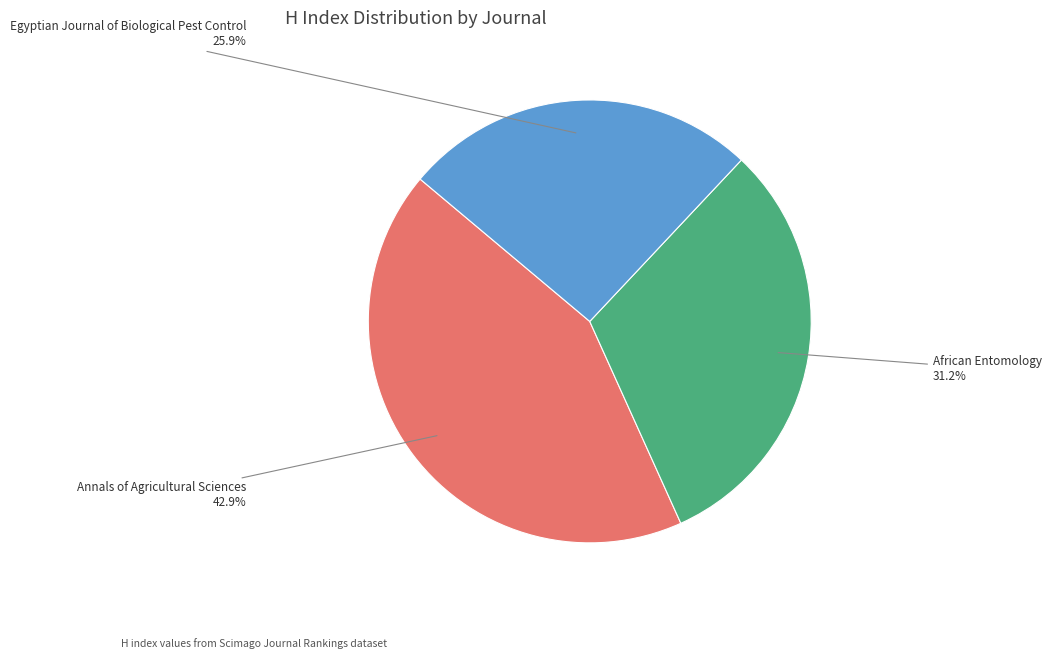

To the nearest percent, what is the average slice percentage?

33%